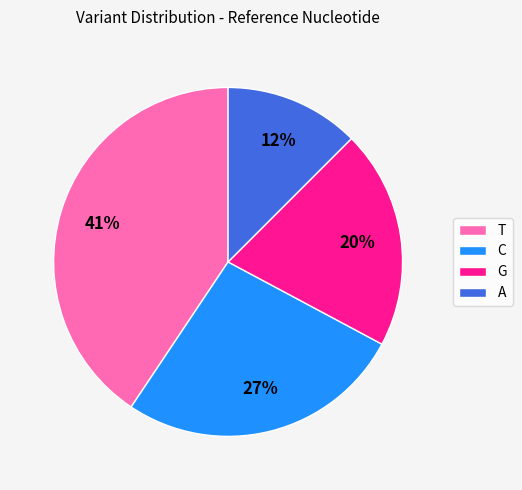

The C slice represents 35% of the pie. True or false?

False